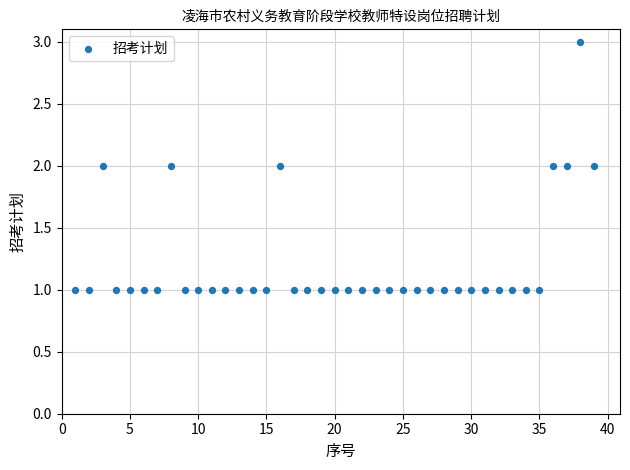

How many points are shown in the scatter plot?

39